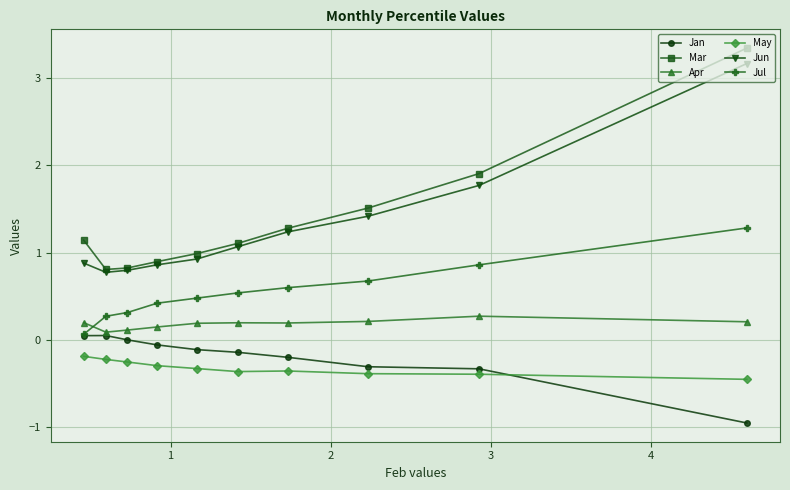

Which has a higher value, 9 or 8?

8